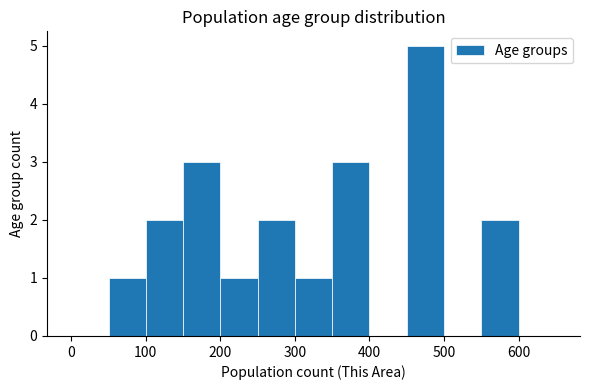

Over which range of the x-axis is the bar tallest?

450 to 500